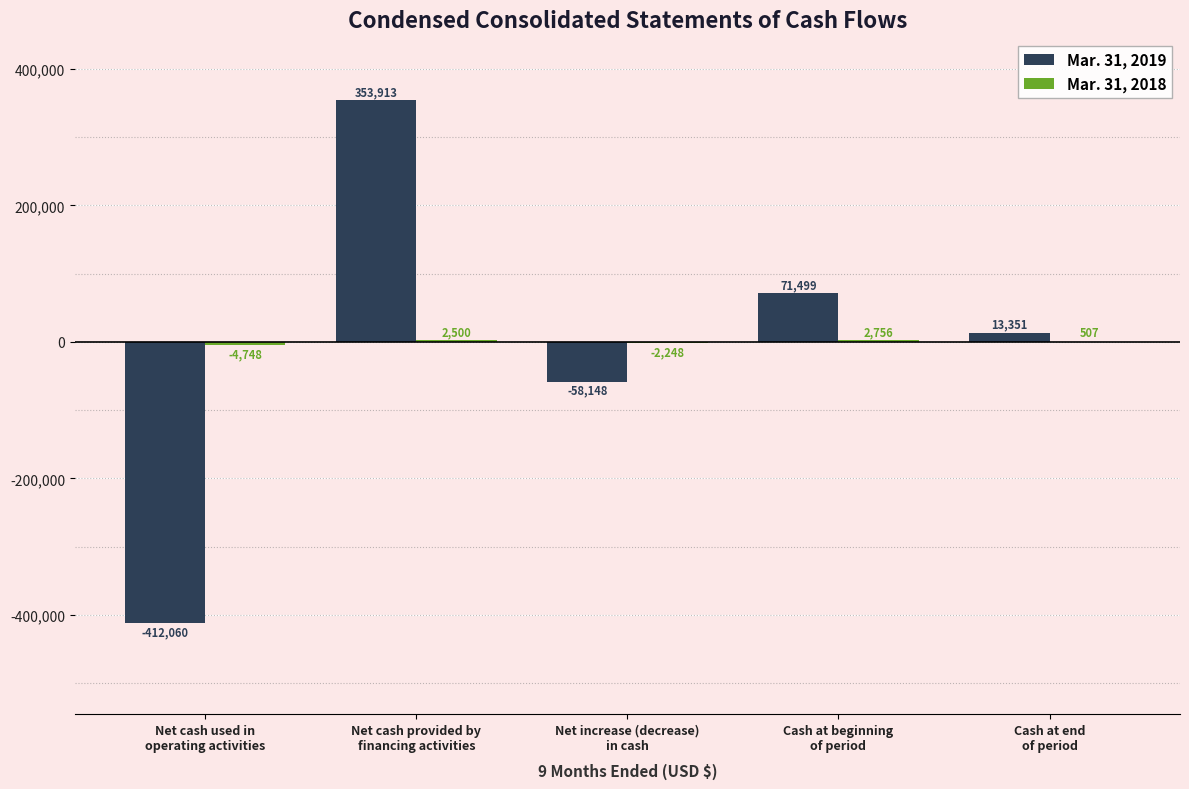

Between Cash at beginning
of period and Cash at end
of period, which series saw the biggest shift?

Mar. 31, 2019